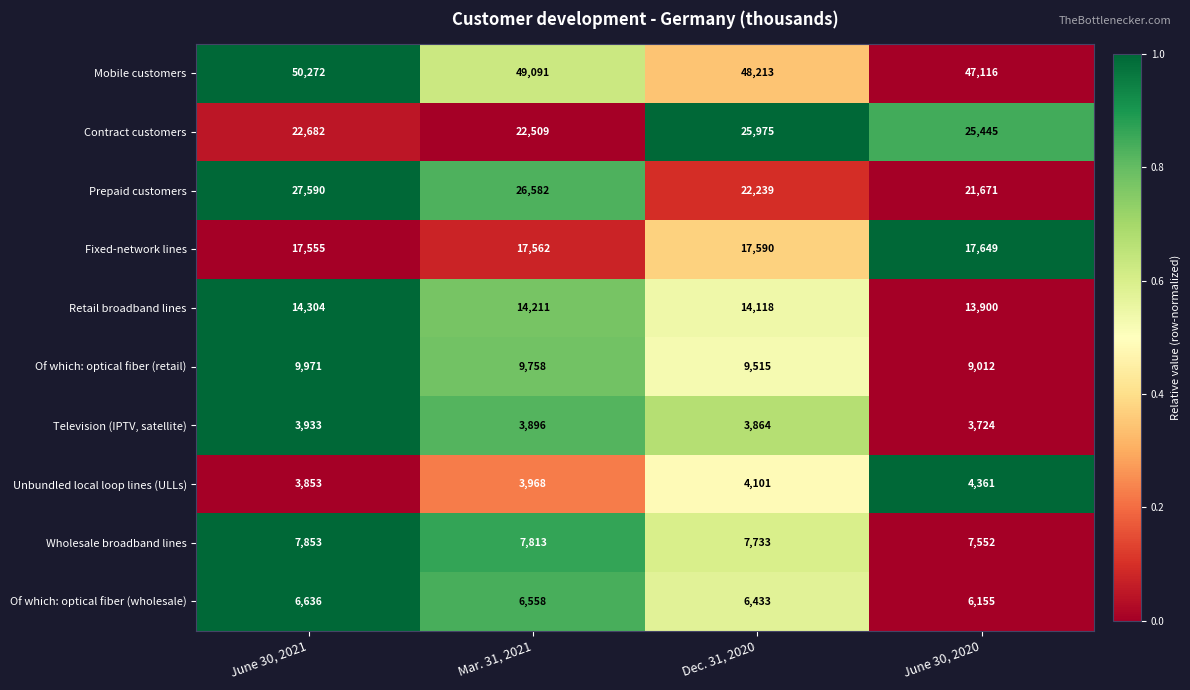

What is the approximate value of Mobile customers at Mar. 31, 2021?

49091